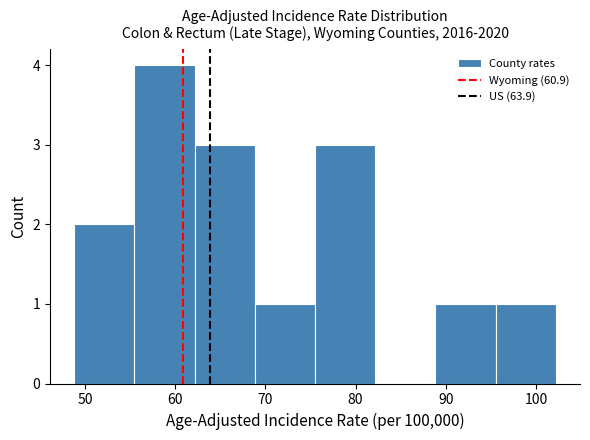

Reading left to right, transcribe this chart: for each bar, give the range it covers on the x-axis and its height. Neither the bar edges nor the heights are printed on the chart, so give them approximately, as read against the axes.

49 to 55: 2
55 to 62: 4
62 to 69: 3
69 to 76: 1
76 to 82: 3
82 to 89: 0
89 to 96: 1
96 to 102: 1